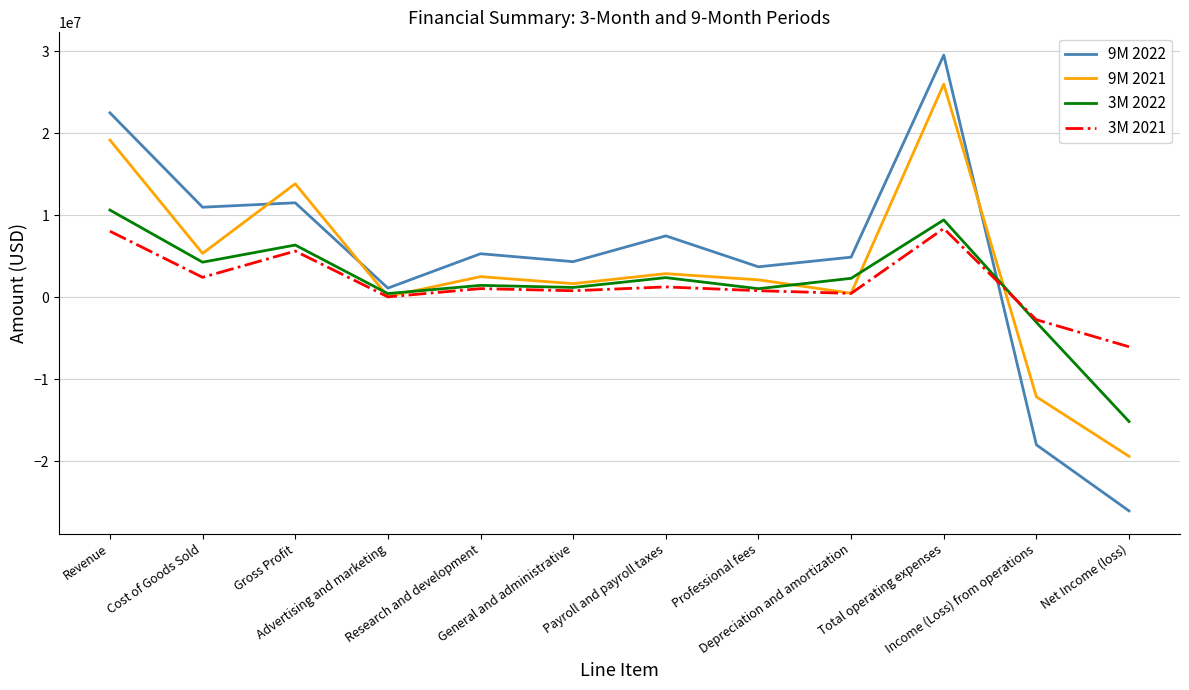

Is it true that 9M 2021 equals 1648383 at General and administrative?

True